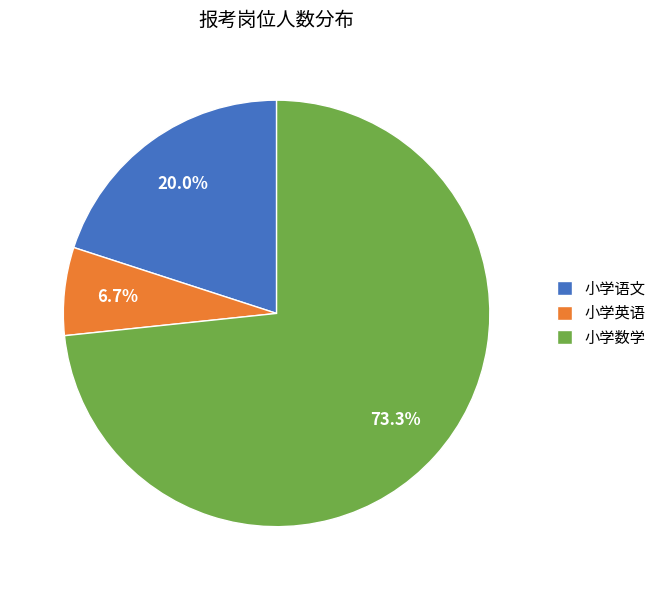

Rank the categories by value from lowest to highest.

小学英语, 小学语文, 小学数学